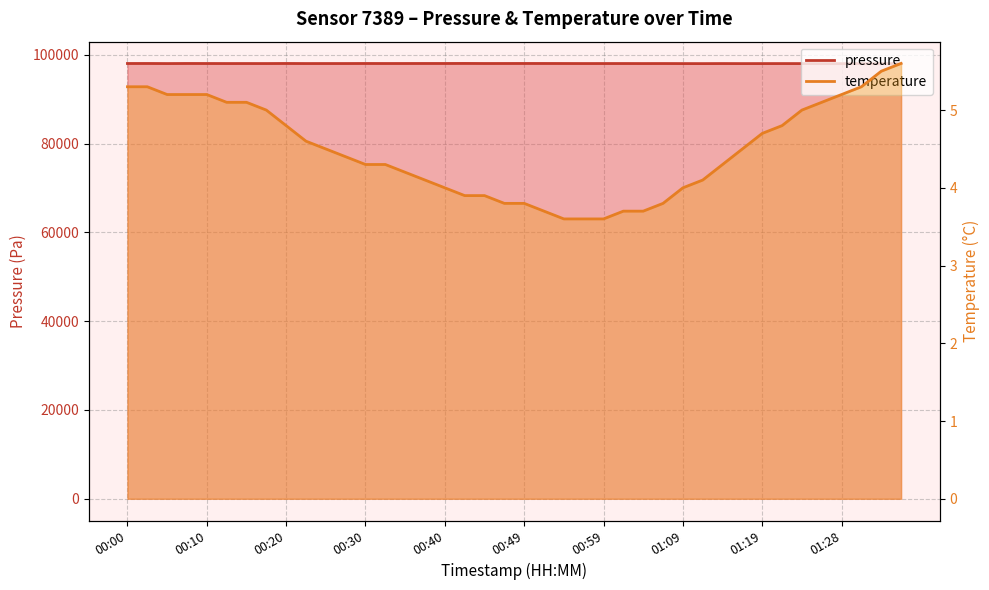

Where is temperature nearest to the value 4?

00:40